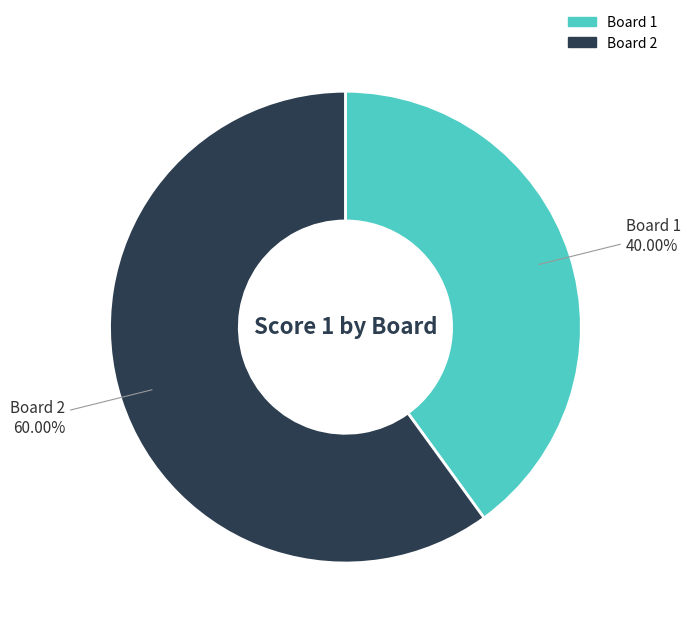

True or false: Board 1 accounts for 53% of the total.

False